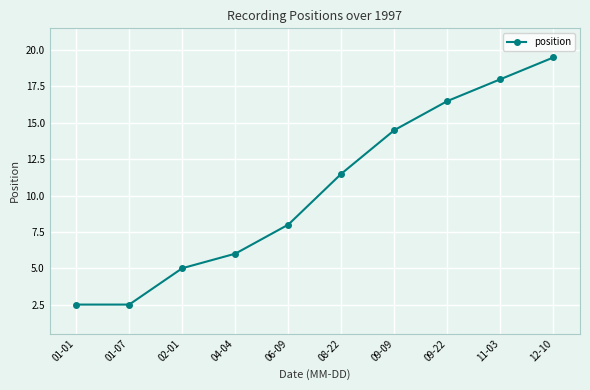

Reading right to left, transcribe all the data shown in this chart.

19.5	18.0	16.5	14.5	11.5	8.0	6.0	5.0	2.5	2.5